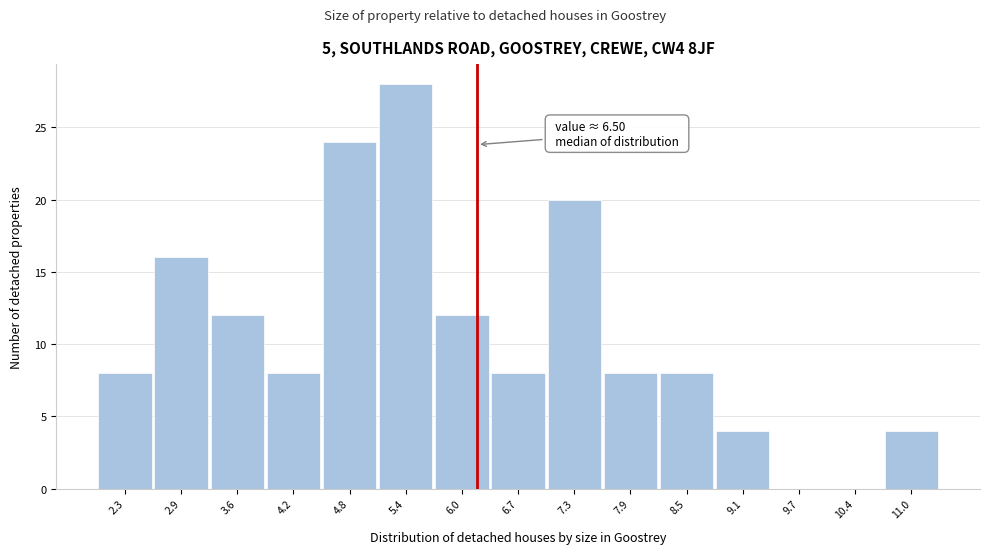

Reading left to right, list all the values displayed in this chart.

2.3=8	2.9=16	3.6=12	4.2=8	4.8=24	5.4=28	6.0=12	6.7=8	7.3=20	7.9=8	8.5=8	9.1=4	9.7=0	10.4=0	11.0=4